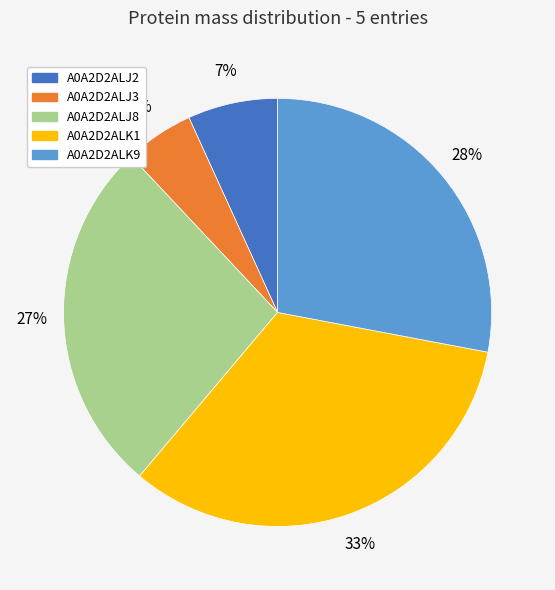

To the nearest percent, what percentage of the pie is A0A2D2ALJ3?

5%